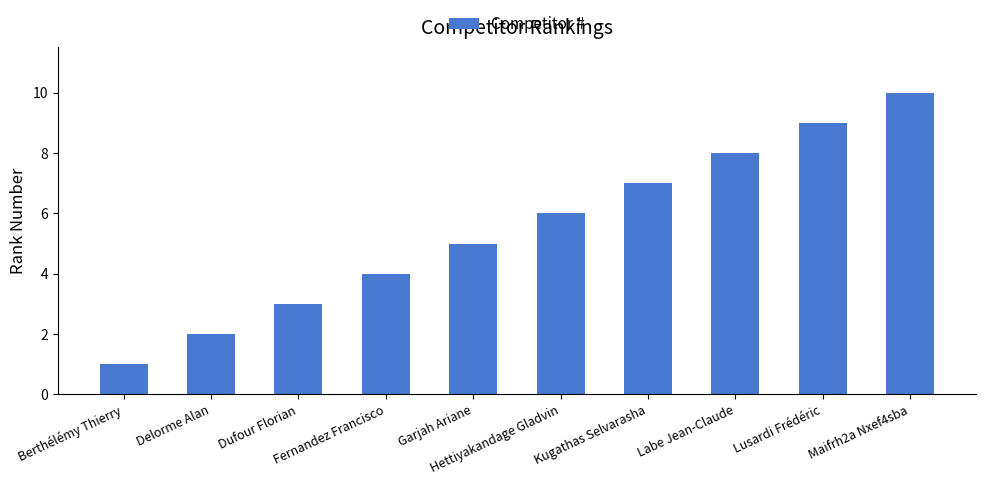

What is the difference between the maximum and minimum values?

9